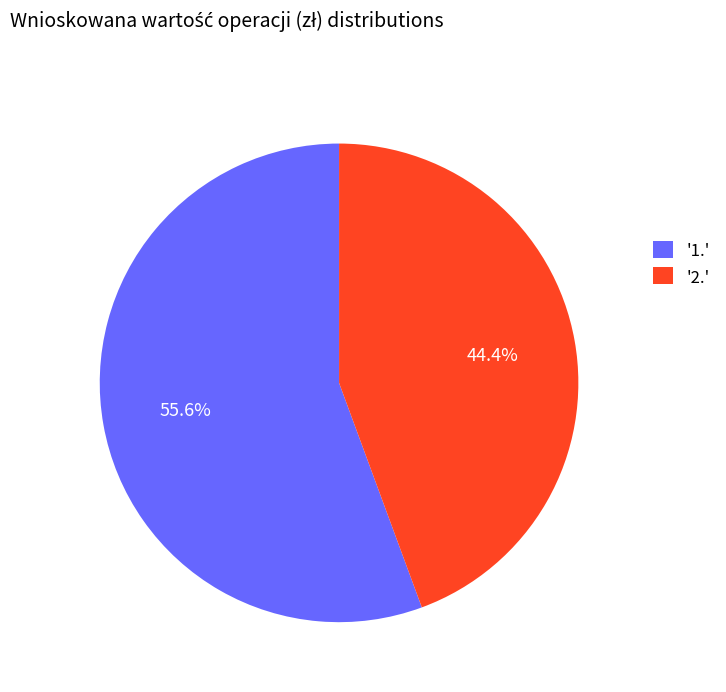

What is the smallest slice in the pie chart?

'2.'